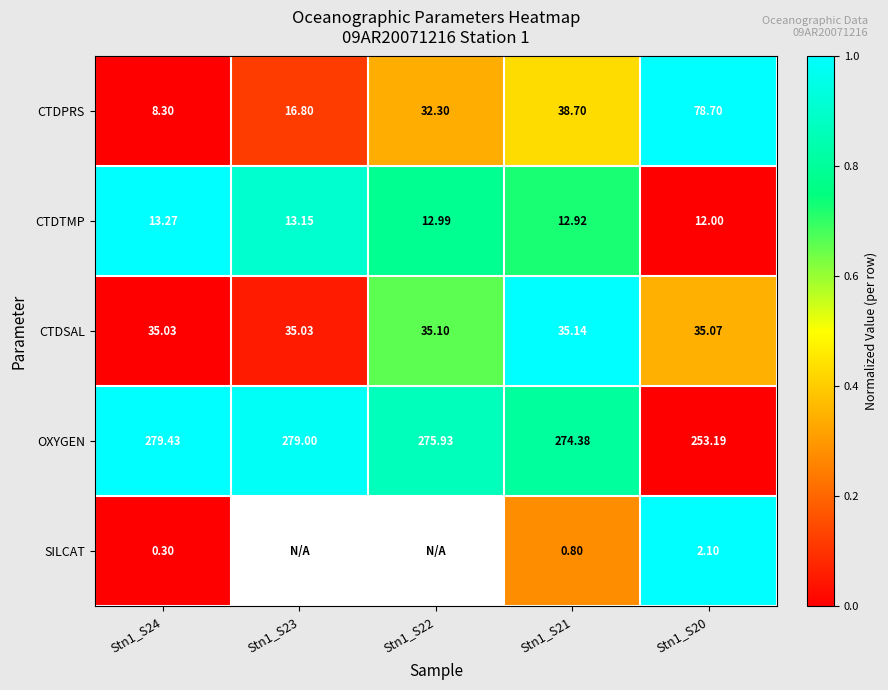

Which label corresponds to the smallest value in the chart?

Stn1_S24